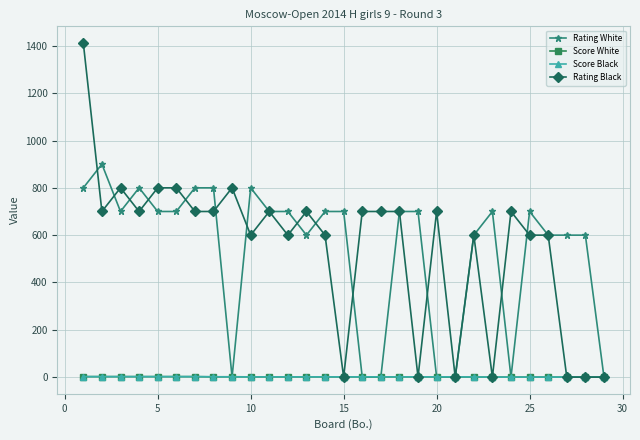

Is this an area chart (filled region under the line)?

No